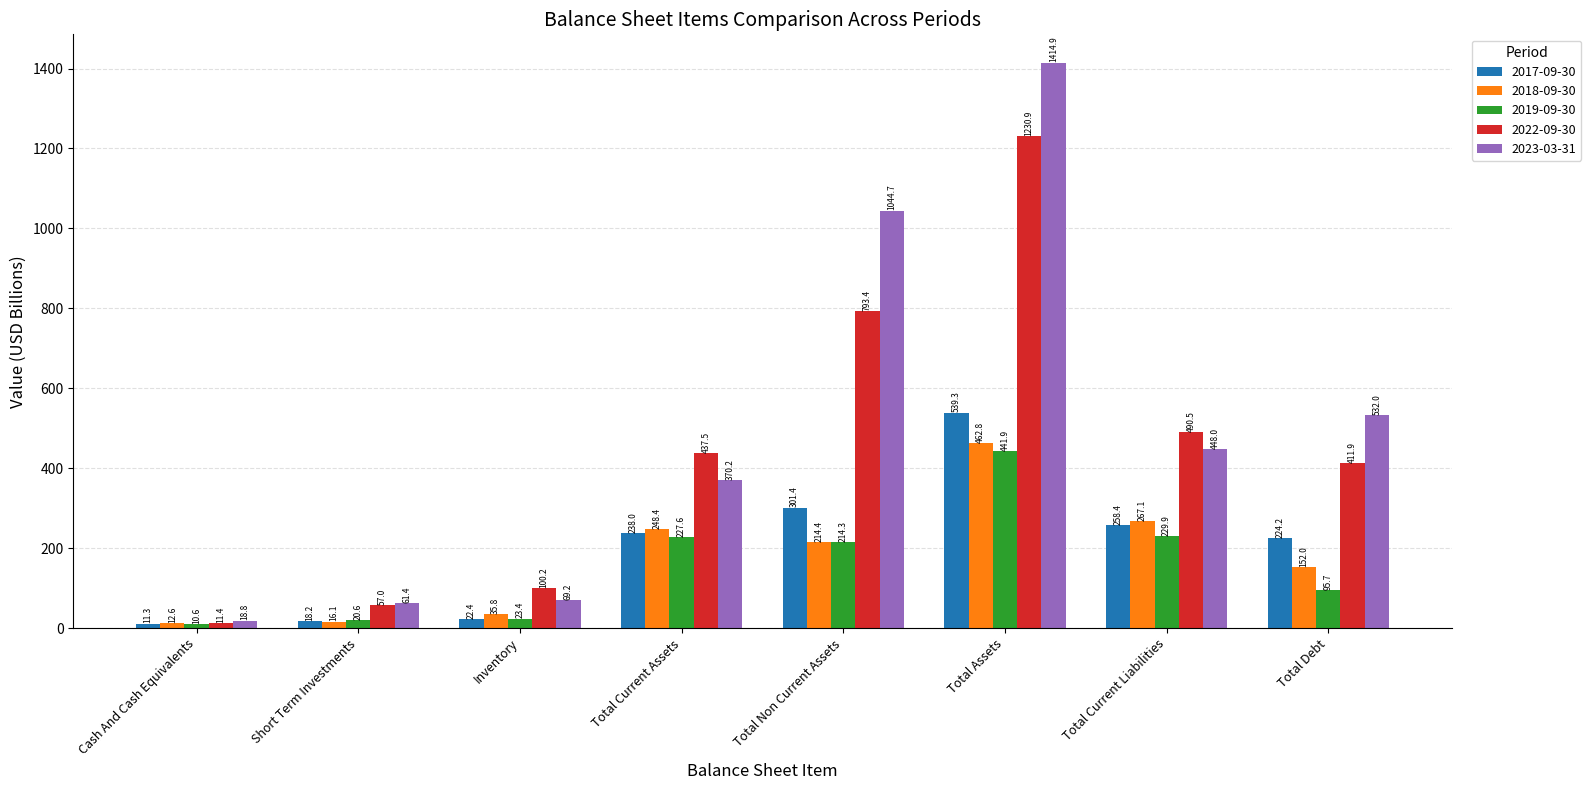

How many bars are there in total?

40